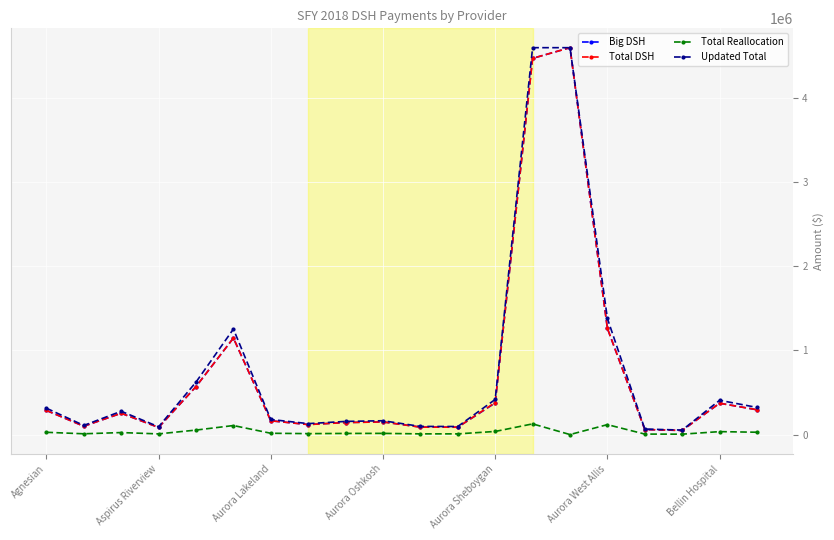

True or false: Total Reallocation has more than 0 points higher than both neighbors.

True